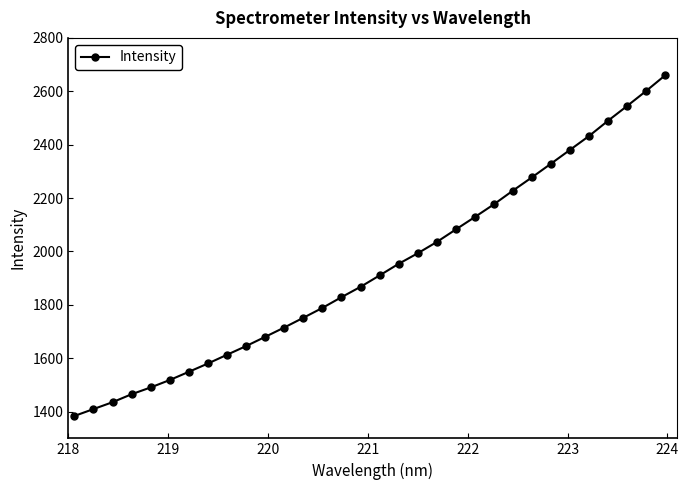

What is the difference between the second highest and minimum values?

1217.9